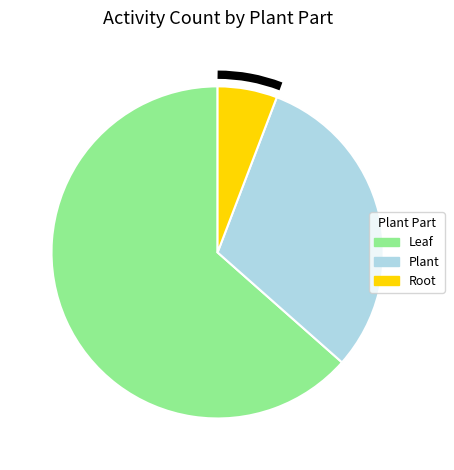

Does any single category account for the majority?

Yes